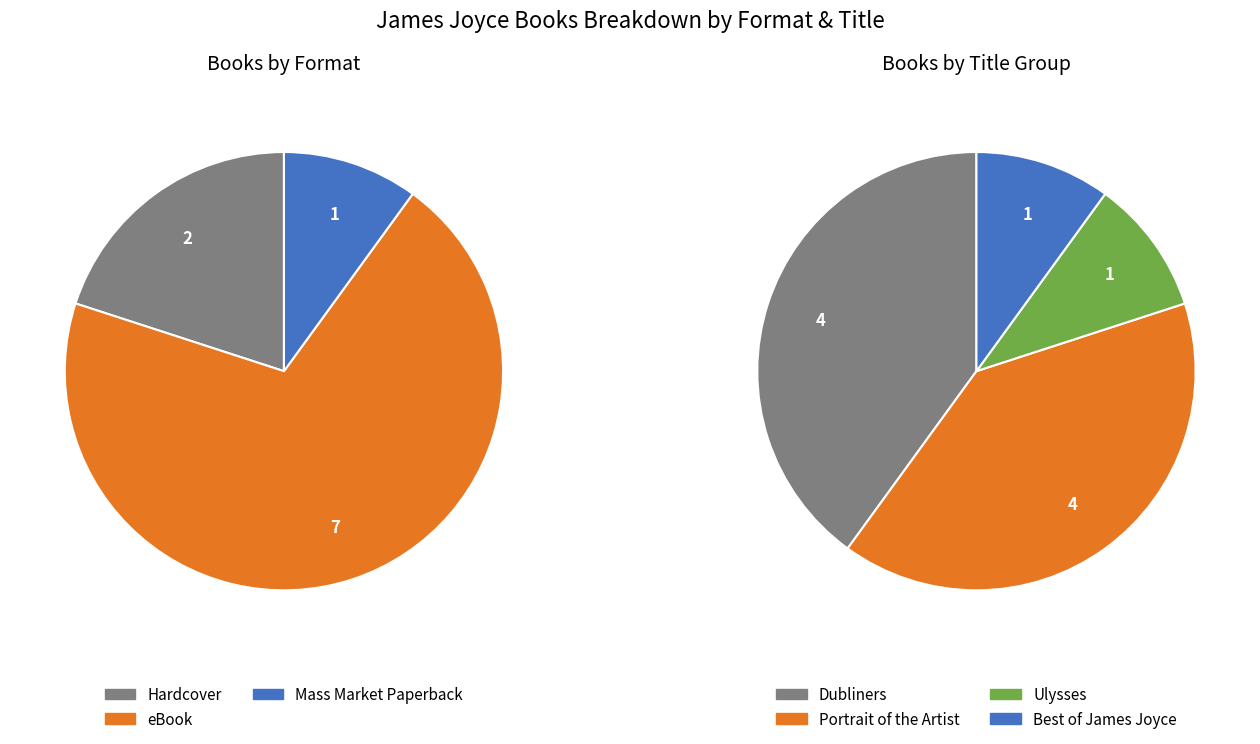

To the nearest percent, what portion does eBook represent?

70%